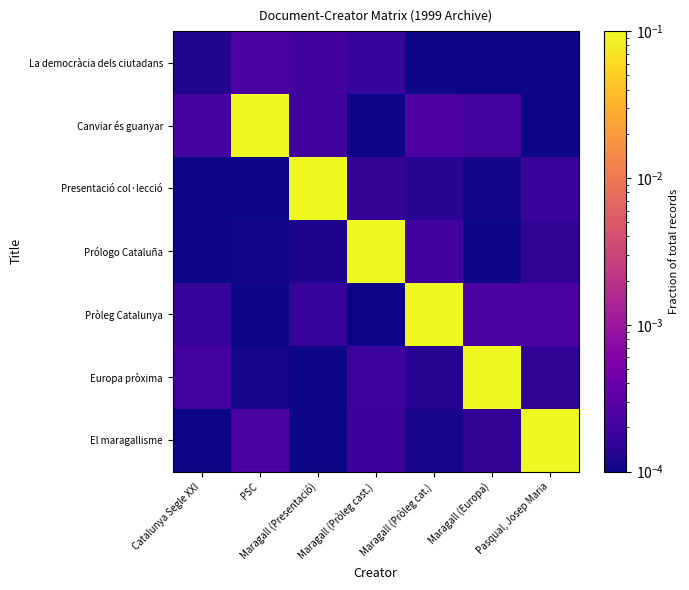

Which series has the largest total across all categories?

Canviar és guanyar